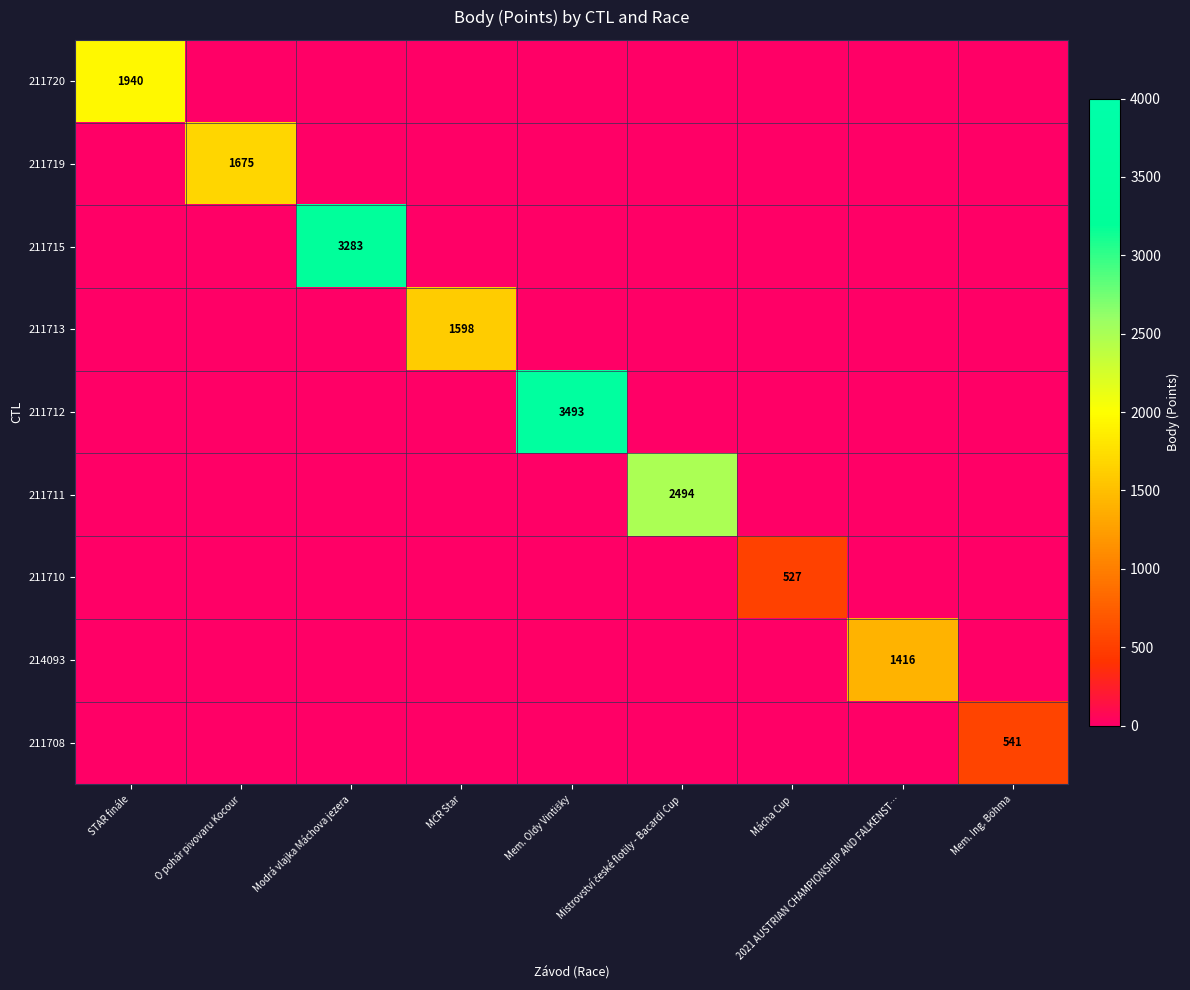

The 214093 series shows 1416 at 2021 AUSTRIAN CHAMPIONSHIP AND FALKENST…. True or false?

True